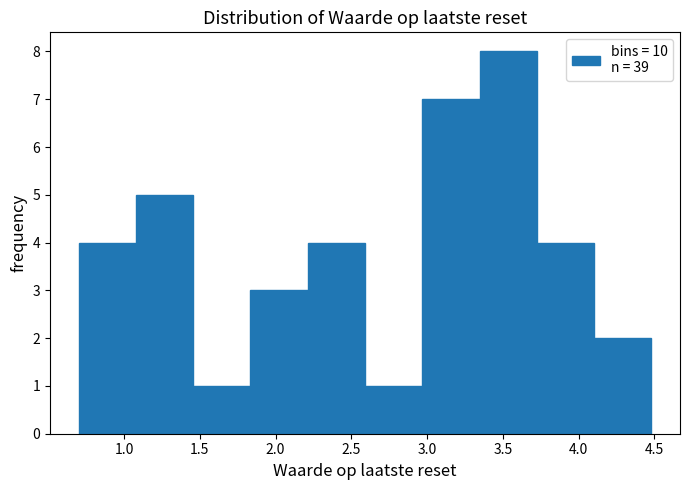

Reading left to right, list every bar in this chart as the range it spans on the x-axis followed by its height. Neither the bar edges nor the heights are printed on the chart, so give them approximately, as read against the axes.

0.70 to 1.10: 4
1.10 to 1.45: 5
1.45 to 1.85: 1
1.85 to 2.20: 3
2.20 to 2.60: 4
2.60 to 2.95: 1
2.95 to 3.35: 7
3.35 to 3.70: 8
3.70 to 4.10: 4
4.10 to 4.50: 2